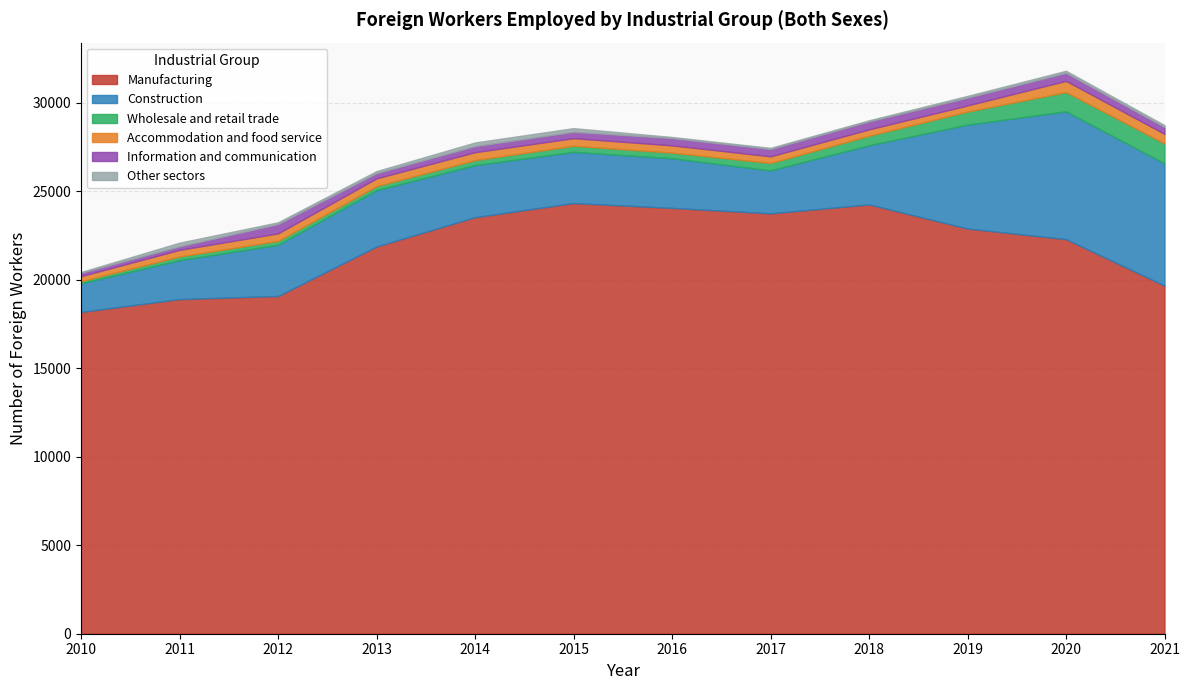

At which category does the chart reach its peak across all series?

2015